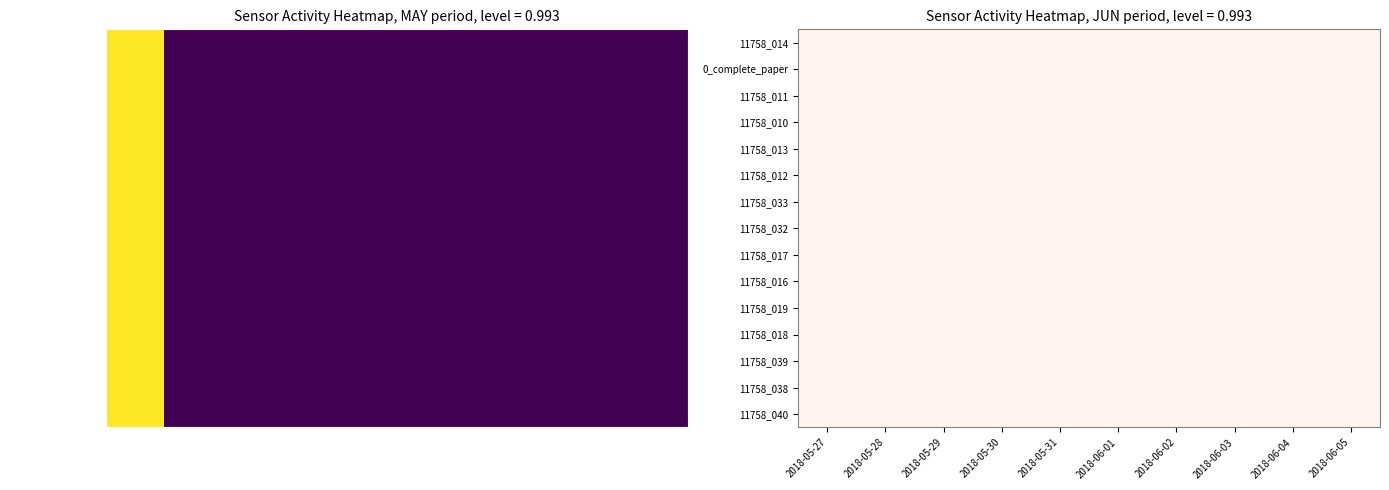

What is the maximum value for 11758_038?

1